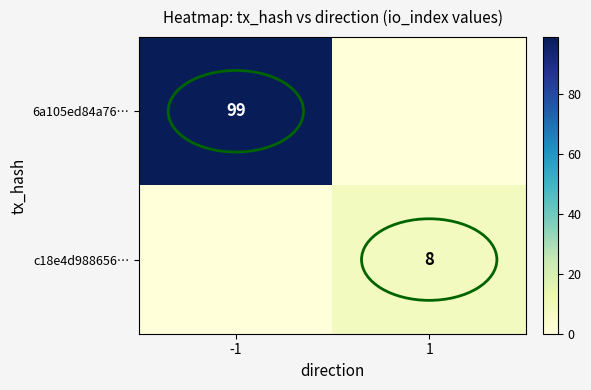

Is it true that c18e4d988656… equals 4 at 1?

False